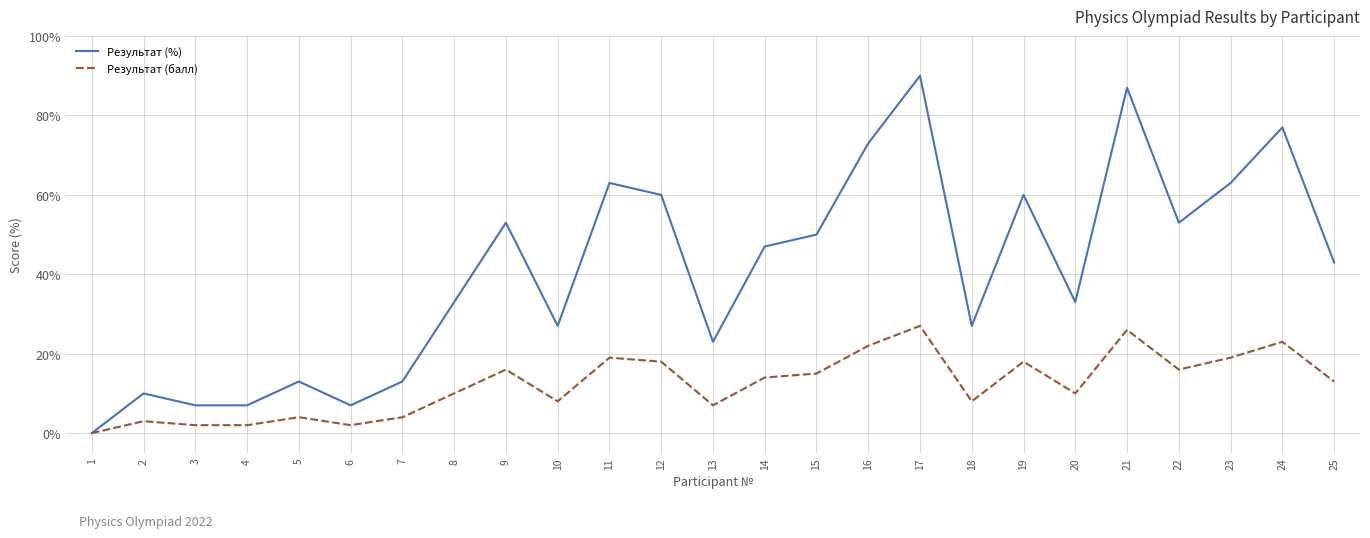

What is the sum of all Результат (%) values?

1019